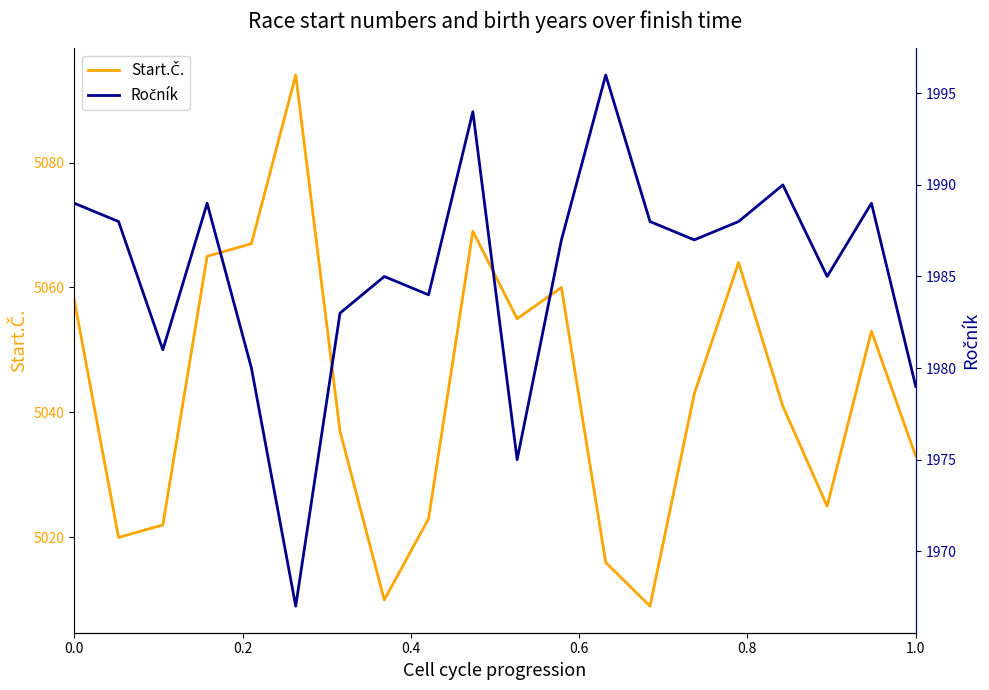

How many data points in Start.Č. are above 5043?

9